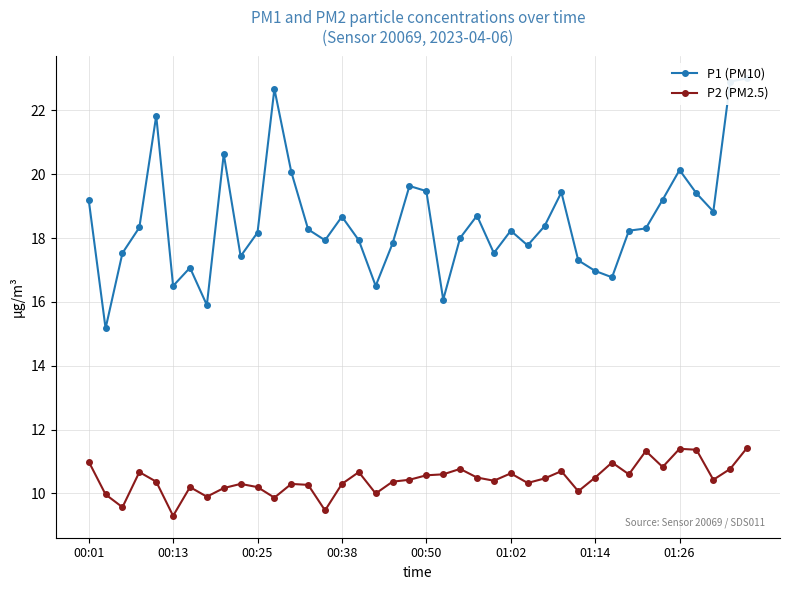

True or false: P2 (PM2.5) has more than 1 interior local peaks.

True